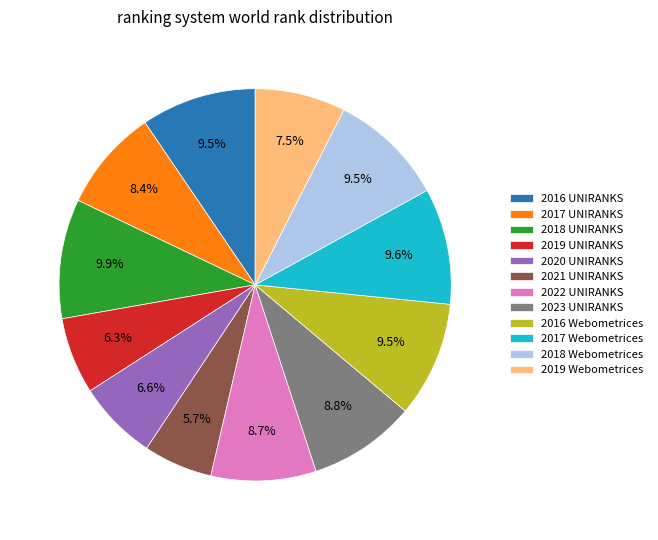

What percentage is the 2021 UNIRANKS slice, to the nearest percent?

6%